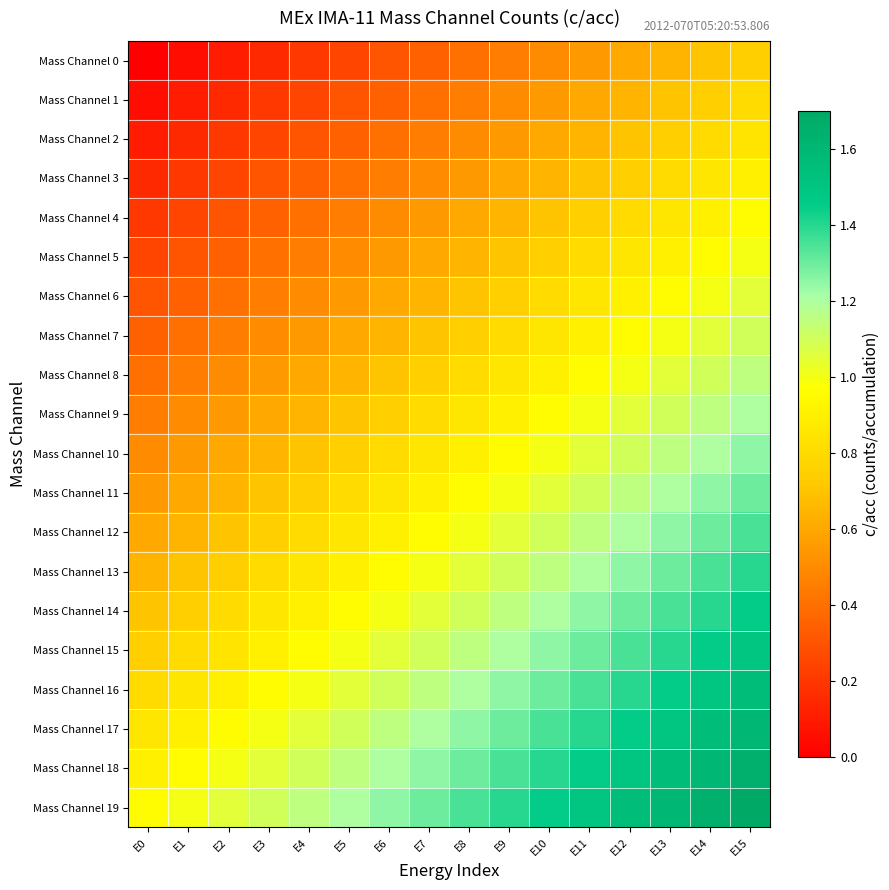

Reading left to right, what are all the values shown in this chart?

Mass Channel 0: E0=0.0	E1=0.1	E2=0.1	E3=0.2	E4=0.2	E5=0.2	E6=0.3	E7=0.4	E8=0.4	E9=0.5	E10=0.5	E11=0.6	E12=0.6	E13=0.7	E14=0.7	E15=0.8
Mass Channel 1: E0=0.1	E1=0.1	E2=0.2	E3=0.2	E4=0.2	E5=0.3	E6=0.4	E7=0.4	E8=0.5	E9=0.5	E10=0.6	E11=0.6	E12=0.7	E13=0.7	E14=0.8	E15=0.8
Mass Channel 2: E0=0.1	E1=0.2	E2=0.2	E3=0.2	E4=0.3	E5=0.3	E6=0.4	E7=0.5	E8=0.5	E9=0.6	E10=0.6	E11=0.7	E12=0.7	E13=0.8	E14=0.8	E15=0.8
Mass Channel 3: E0=0.2	E1=0.2	E2=0.2	E3=0.3	E4=0.4	E5=0.4	E6=0.5	E7=0.5	E8=0.6	E9=0.6	E10=0.7	E11=0.7	E12=0.8	E13=0.8	E14=0.9	E15=0.9
Mass Channel 4: E0=0.2	E1=0.2	E2=0.3	E3=0.4	E4=0.4	E5=0.5	E6=0.5	E7=0.6	E8=0.6	E9=0.7	E10=0.7	E11=0.8	E12=0.8	E13=0.9	E14=0.9	E15=0.9
Mass Channel 5: E0=0.2	E1=0.3	E2=0.3	E3=0.4	E4=0.5	E5=0.5	E6=0.6	E7=0.6	E8=0.7	E9=0.7	E10=0.8	E11=0.8	E12=0.9	E13=0.9	E14=1.0	E15=1.0
Mass Channel 6: E0=0.3	E1=0.4	E2=0.4	E3=0.5	E4=0.5	E5=0.6	E6=0.6	E7=0.7	E8=0.7	E9=0.8	E10=0.8	E11=0.9	E12=0.9	E13=1.0	E14=1.0	E15=1.1
Mass Channel 7: E0=0.4	E1=0.4	E2=0.5	E3=0.5	E4=0.6	E5=0.6	E6=0.7	E7=0.7	E8=0.8	E9=0.8	E10=0.9	E11=0.9	E12=1.0	E13=1.0	E14=1.1	E15=1.1
Mass Channel 8: E0=0.4	E1=0.5	E2=0.5	E3=0.6	E4=0.6	E5=0.7	E6=0.7	E7=0.8	E8=0.8	E9=0.9	E10=0.9	E11=1.0	E12=1.0	E13=1.1	E14=1.1	E15=1.1
Mass Channel 9: E0=0.5	E1=0.5	E2=0.6	E3=0.6	E4=0.7	E5=0.7	E6=0.8	E7=0.8	E8=0.9	E9=0.9	E10=0.9	E11=1.0	E12=1.1	E13=1.1	E14=1.2	E15=1.2
Mass Channel 10: E0=0.5	E1=0.6	E2=0.6	E3=0.7	E4=0.7	E5=0.8	E6=0.8	E7=0.9	E8=0.9	E9=0.9	E10=1.0	E11=1.1	E12=1.1	E13=1.1	E14=1.2	E15=1.2
Mass Channel 11: E0=0.6	E1=0.6	E2=0.7	E3=0.7	E4=0.8	E5=0.8	E6=0.9	E7=0.9	E8=1.0	E9=1.0	E10=1.1	E11=1.1	E12=1.2	E13=1.2	E14=1.2	E15=1.3
Mass Channel 12: E0=0.6	E1=0.7	E2=0.7	E3=0.8	E4=0.8	E5=0.9	E6=0.9	E7=1.0	E8=1.0	E9=1.1	E10=1.1	E11=1.2	E12=1.2	E13=1.2	E14=1.3	E15=1.4
Mass Channel 13: E0=0.7	E1=0.7	E2=0.8	E3=0.8	E4=0.9	E5=0.9	E6=1.0	E7=1.0	E8=1.1	E9=1.1	E10=1.1	E11=1.2	E12=1.2	E13=1.3	E14=1.4	E15=1.4
Mass Channel 14: E0=0.7	E1=0.8	E2=0.8	E3=0.9	E4=0.9	E5=1.0	E6=1.0	E7=1.1	E8=1.1	E9=1.2	E10=1.2	E11=1.2	E12=1.3	E13=1.4	E14=1.4	E15=1.5
Mass Channel 15: E0=0.8	E1=0.8	E2=0.8	E3=0.9	E4=0.9	E5=1.0	E6=1.1	E7=1.1	E8=1.1	E9=1.2	E10=1.2	E11=1.3	E12=1.4	E13=1.4	E14=1.5	E15=1.5
Mass Channel 16: E0=0.8	E1=0.9	E2=0.9	E3=1.0	E4=1.0	E5=1.1	E6=1.1	E7=1.2	E8=1.2	E9=1.2	E10=1.3	E11=1.4	E12=1.4	E13=1.5	E14=1.5	E15=1.6
Mass Channel 17: E0=0.9	E1=0.9	E2=1.0	E3=1.0	E4=1.1	E5=1.1	E6=1.2	E7=1.2	E8=1.2	E9=1.3	E10=1.4	E11=1.4	E12=1.5	E13=1.5	E14=1.6	E15=1.6
Mass Channel 18: E0=0.9	E1=1.0	E2=1.0	E3=1.1	E4=1.1	E5=1.1	E6=1.2	E7=1.2	E8=1.3	E9=1.4	E10=1.4	E11=1.5	E12=1.5	E13=1.6	E14=1.6	E15=1.6
Mass Channel 19: E0=1.0	E1=1.0	E2=1.1	E3=1.1	E4=1.2	E5=1.2	E6=1.2	E7=1.3	E8=1.4	E9=1.4	E10=1.5	E11=1.5	E12=1.6	E13=1.6	E14=1.7	E15=1.7